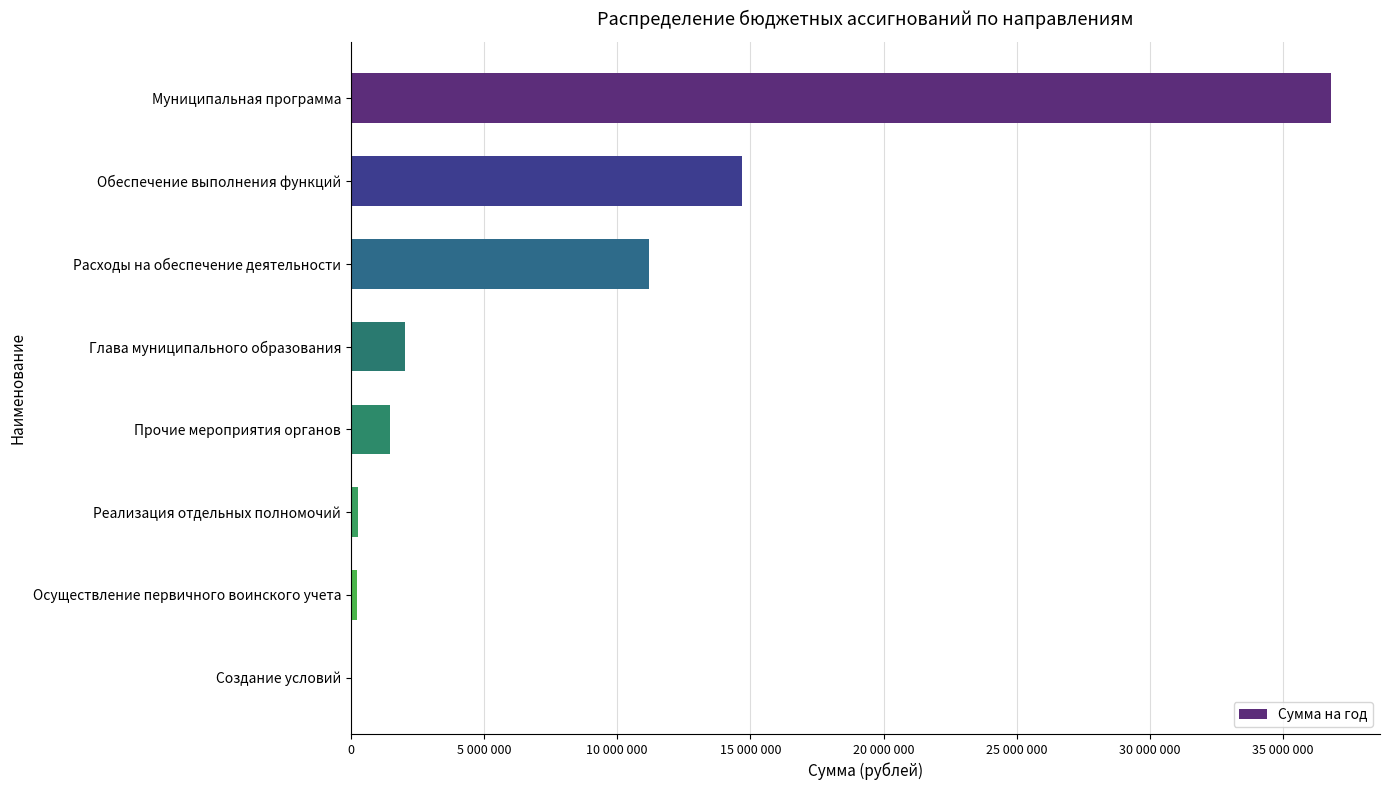

Where is the data nearest to the value 18419919?

Обеспечение выполнения функций